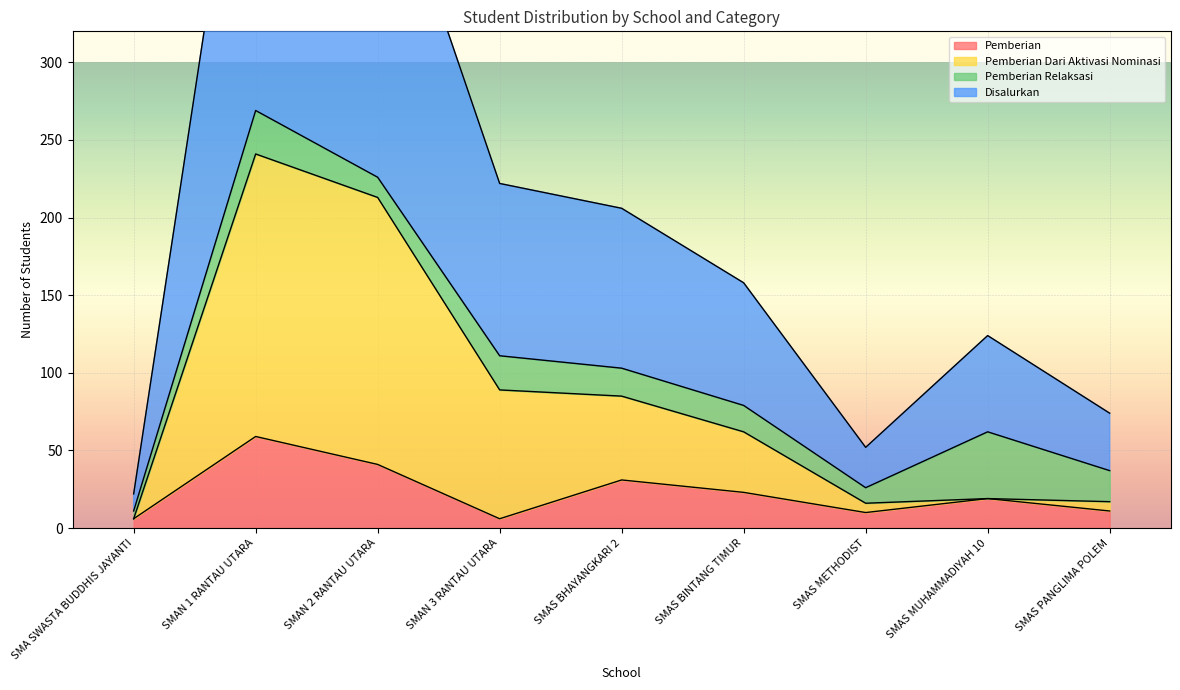

At which label does Disalurkan reach its peak?

SMAN 1 RANTAU UTARA